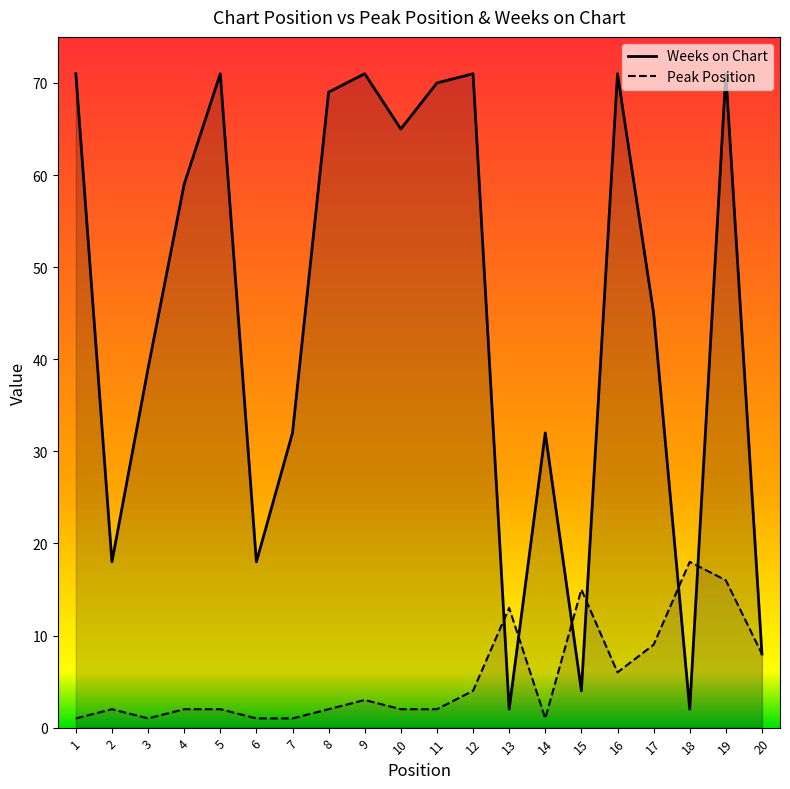

Which series ends up on top after the final intersection of Weeks on Chart and Peak Position?

Weeks on Chart